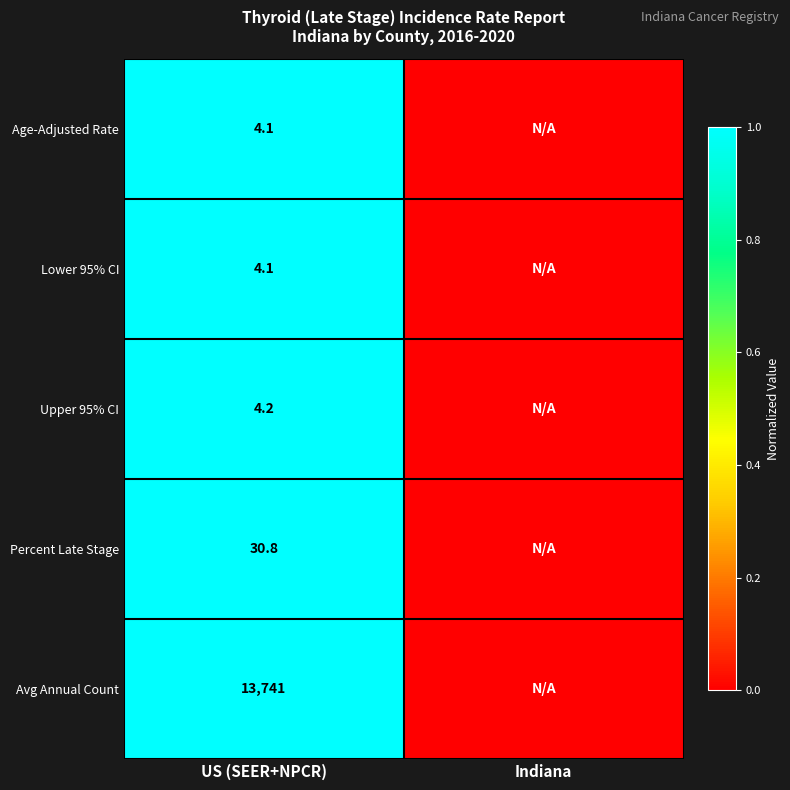

The value of Percent Late Stage at US (SEER+NPCR) is 44.7. True or false?

False